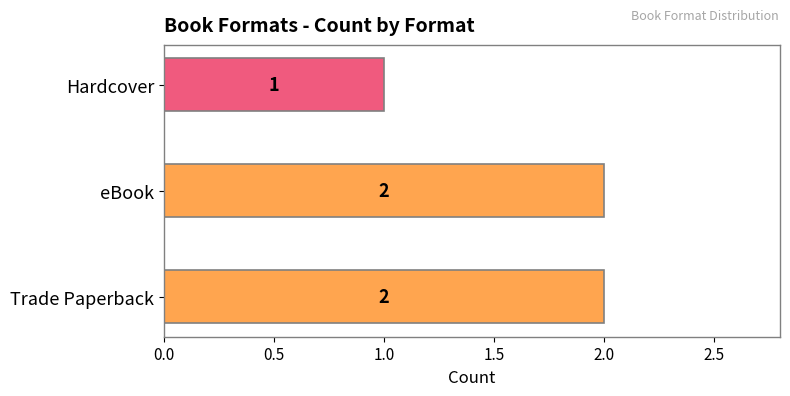

How many bars are there in total?

3